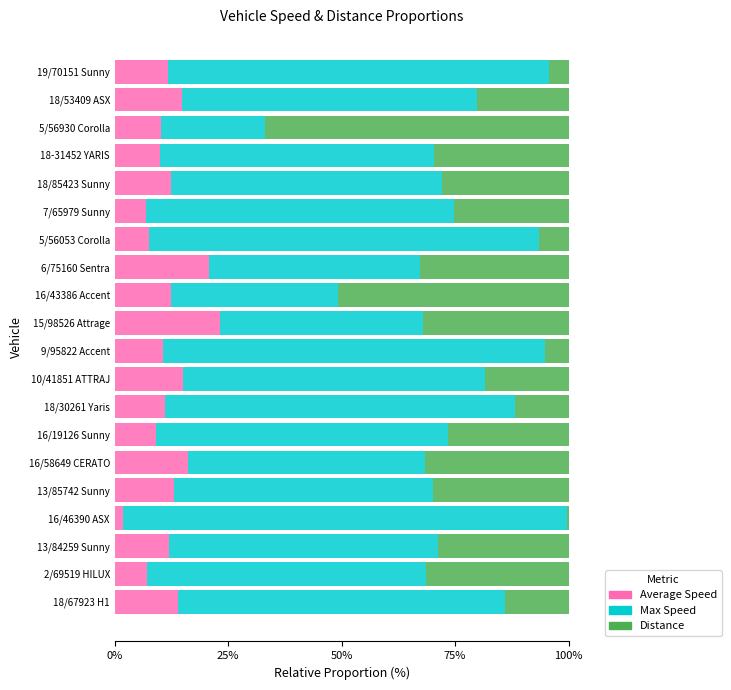

At which label does Average Speed reach its minimum?

16/46390 ASX